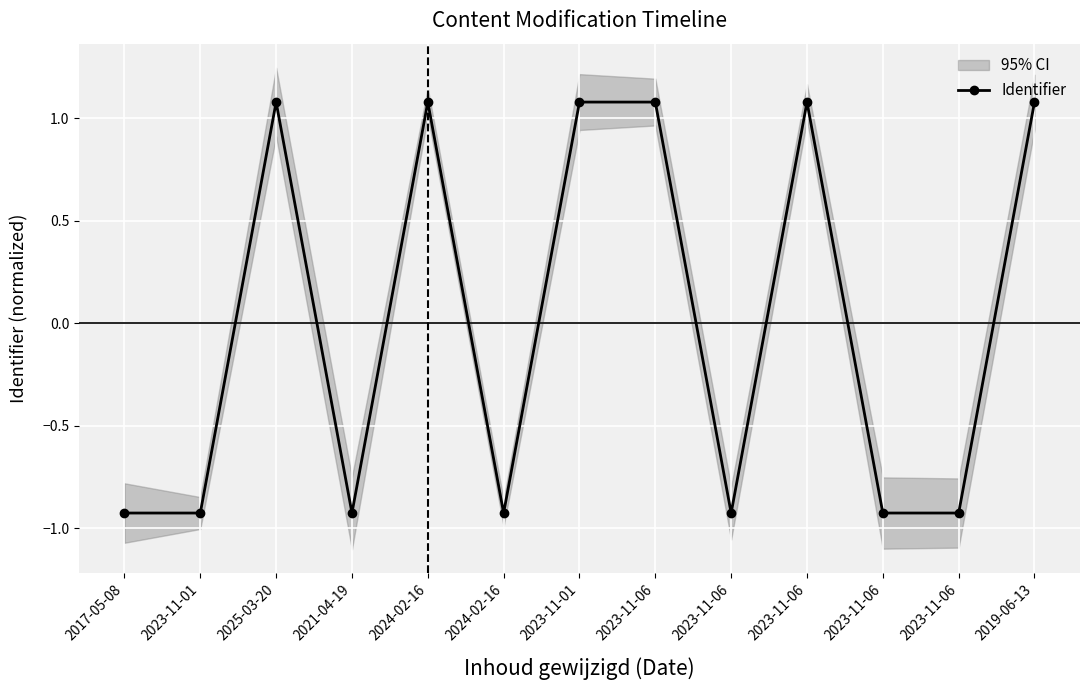

Reading left to right, transcribe all the data shown in this chart.

2017-05-08=-0.9	2023-11-01=-0.9	2025-03-20=1.1	2021-04-19=-0.9	2024-02-16=1.1	2024-02-16=-0.9	2023-11-01=1.1	2023-11-06=1.1	2023-11-06=-0.9	2023-11-06=1.1	2023-11-06=-0.9	2023-11-06=-0.9	2019-06-13=1.1